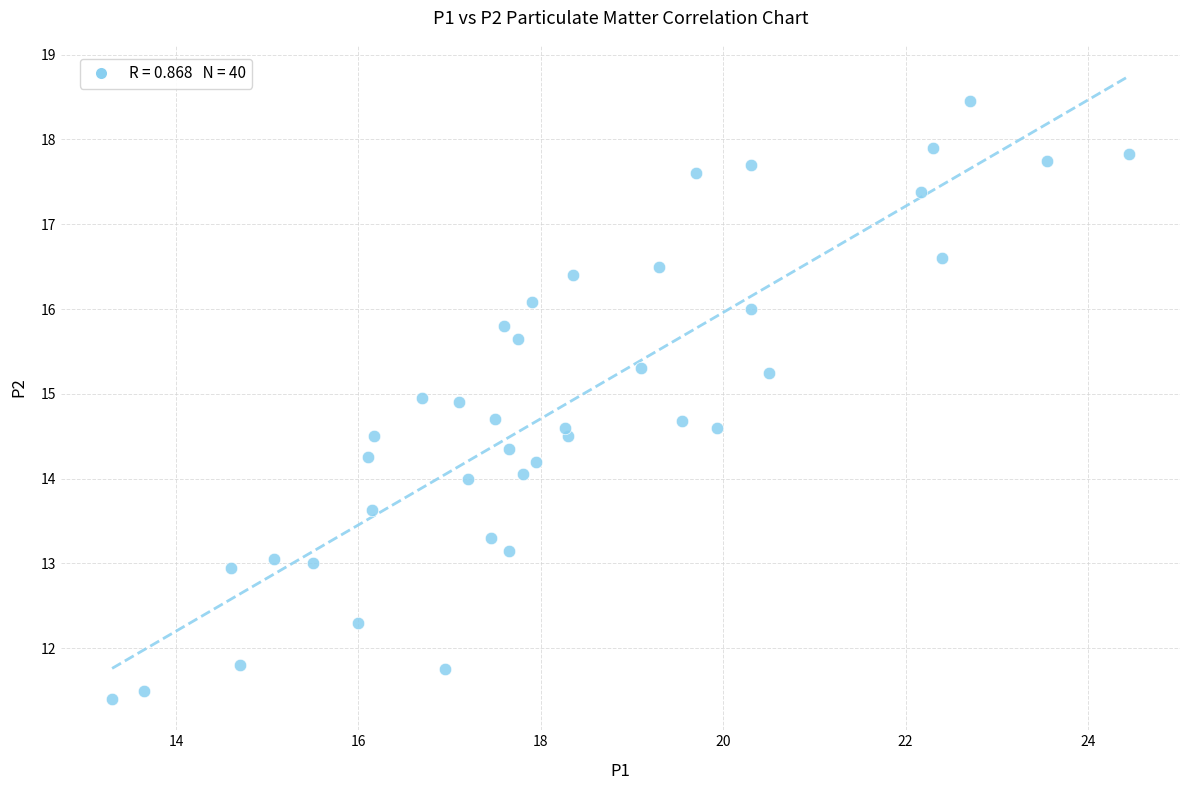

What is the range of X values (max minus min)?

11.1